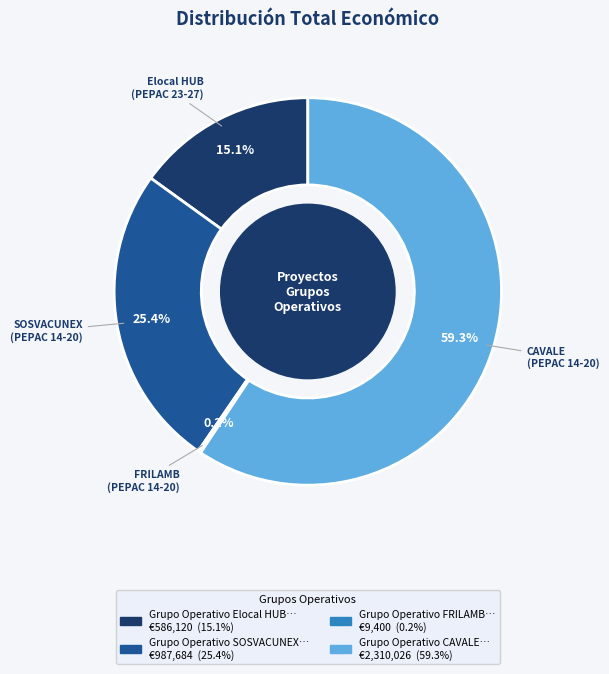

To the nearest percent, what is the average slice percentage?

25%